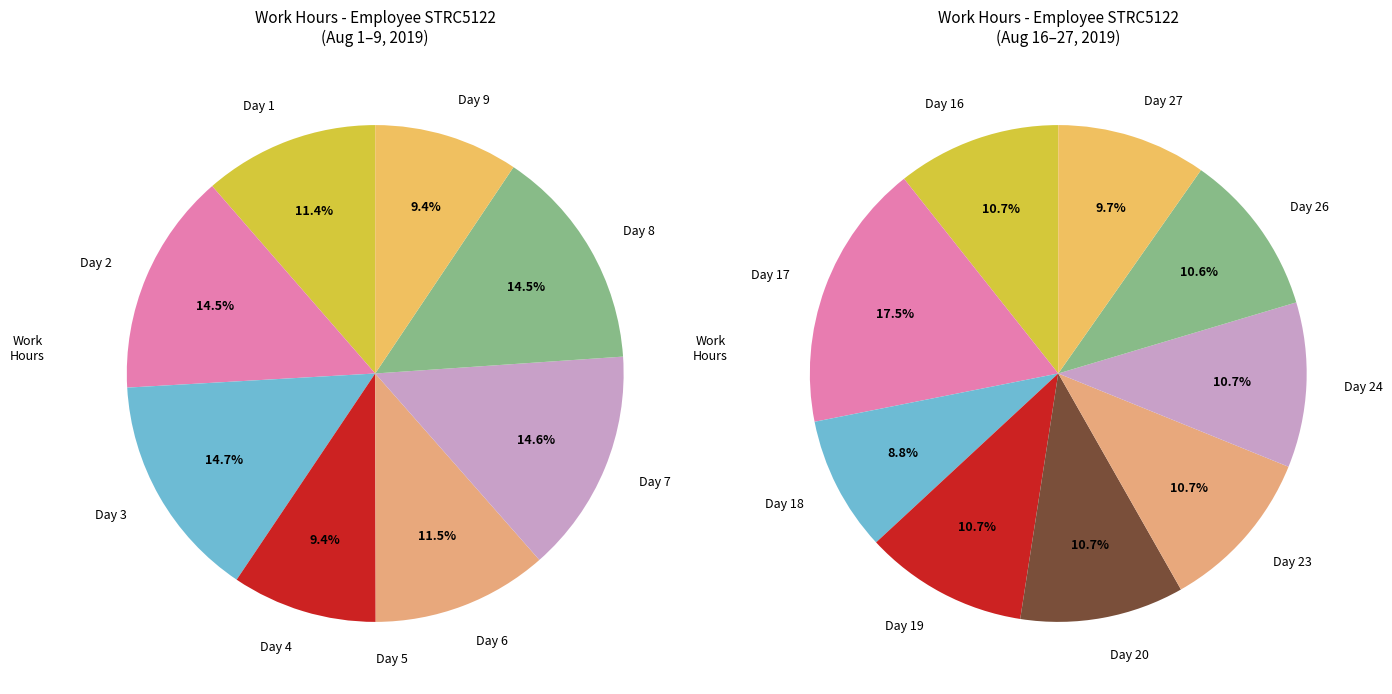

Count the number of slices in the pie.

18